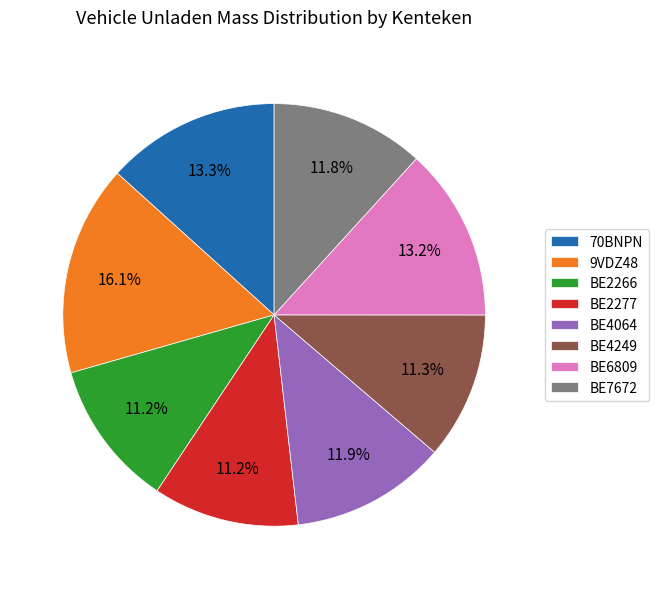

Is there a majority slice in this chart?

No